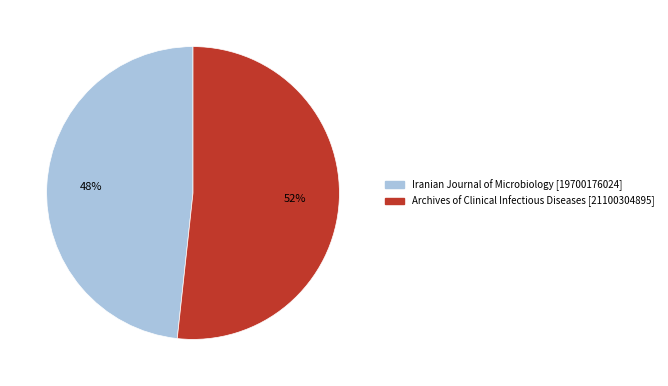

Is the sum of Iranian Journal of Microbiology and Archives of Clinical Infectious Diseases greater than half?

Yes